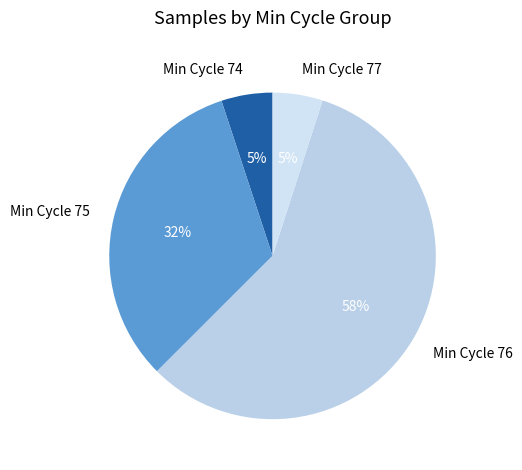

To the nearest percent, what percentage of the pie is Min Cycle 77?

5%